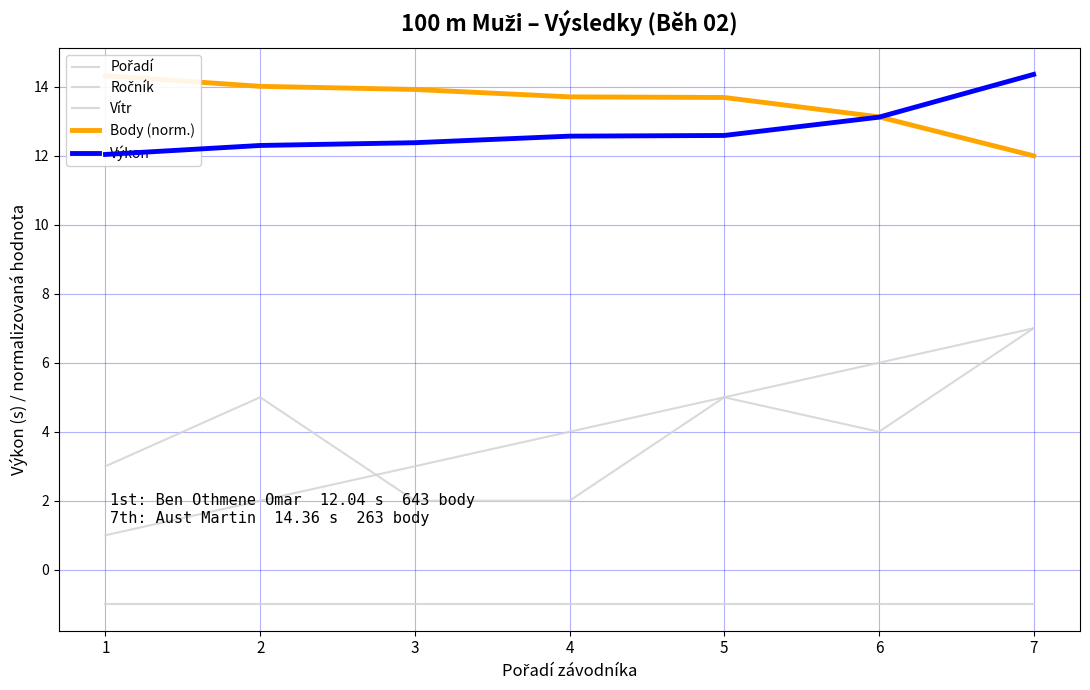

At how many categories does at least one series exceed 0?

7